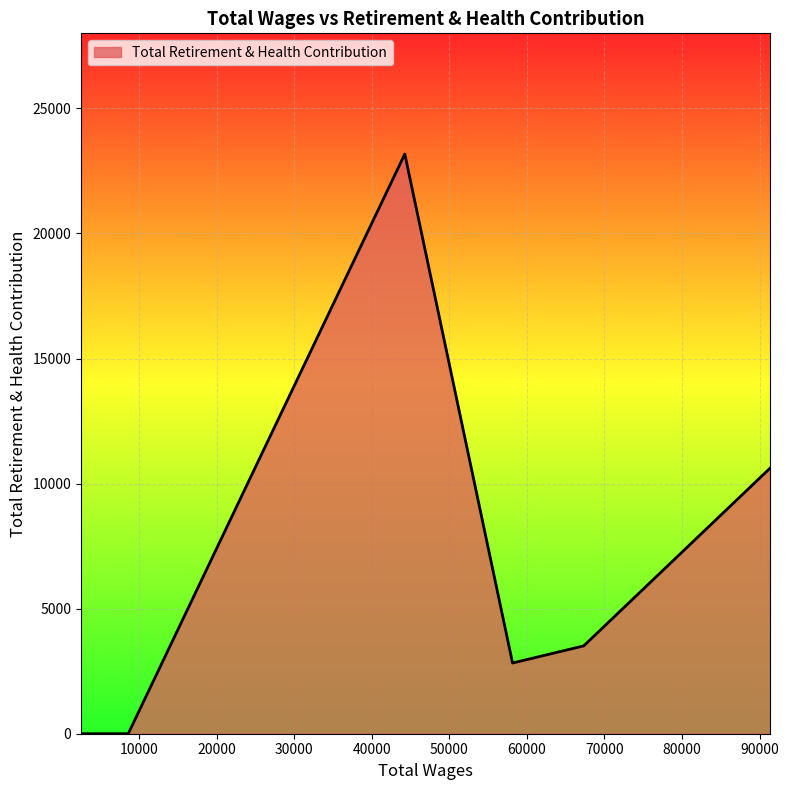

What is the maximum value shown in the chart?

23173